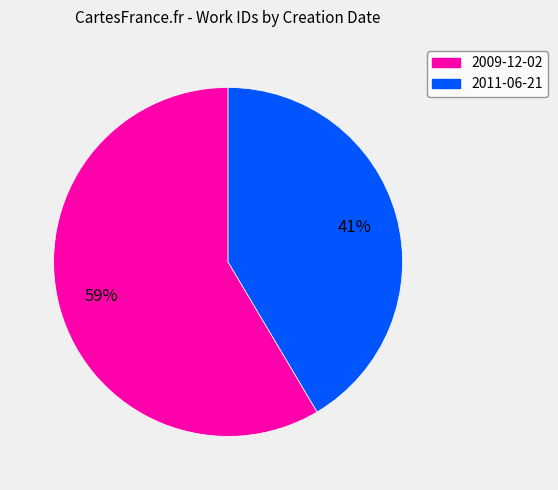

Approximately how many times larger is the value at 2011-06-21 compared to 2009-12-02?

0.7